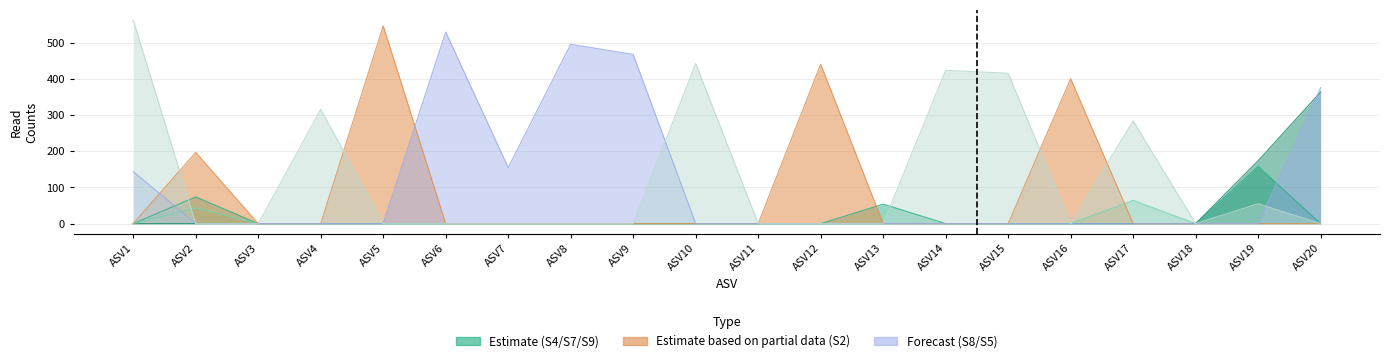

How many values in F4917.S2 are above zero?

4